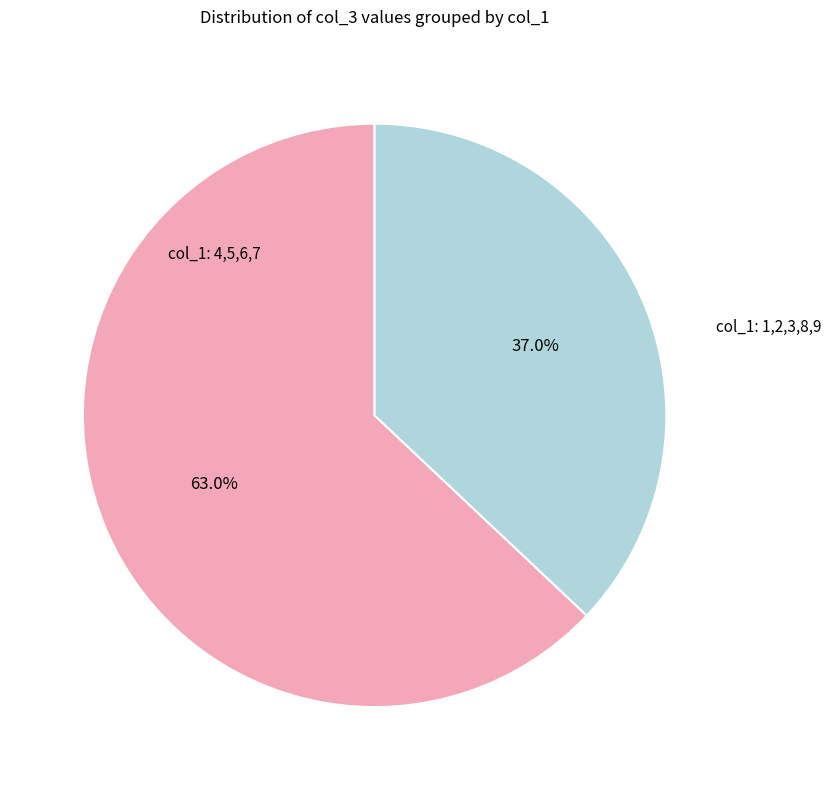

Is there any slice that represents more than half of the pie?

Yes